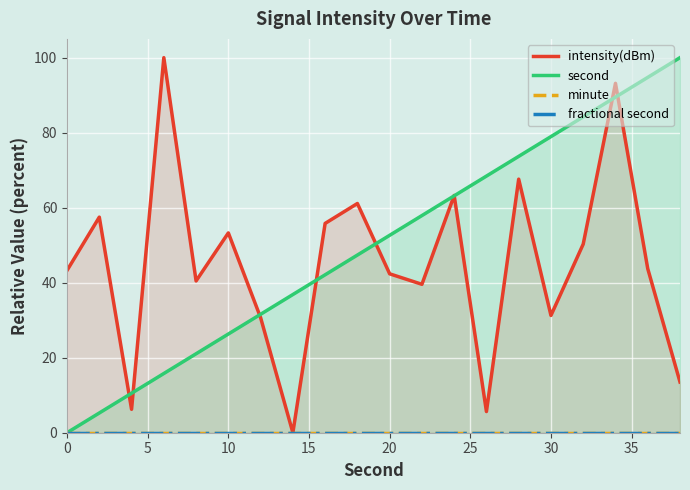

True or false: second and minute cross at least once.

False